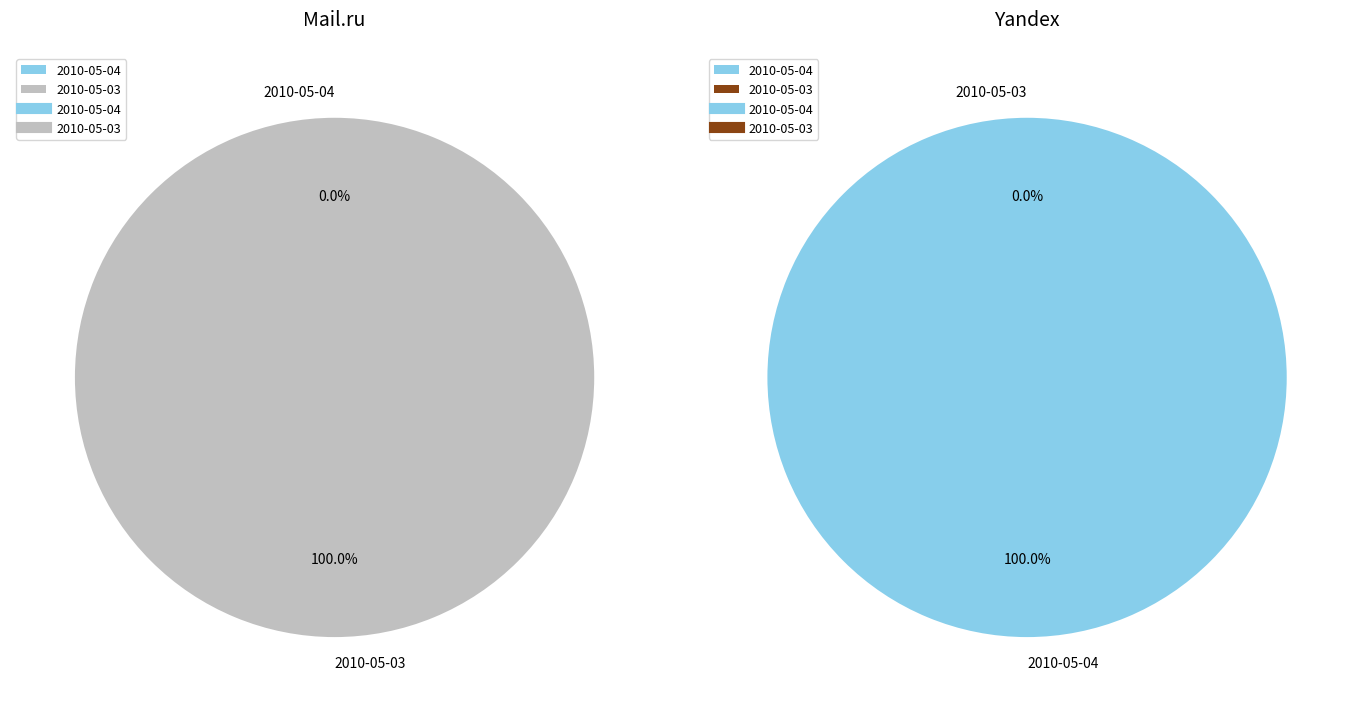

How many segments does this pie chart have?

2